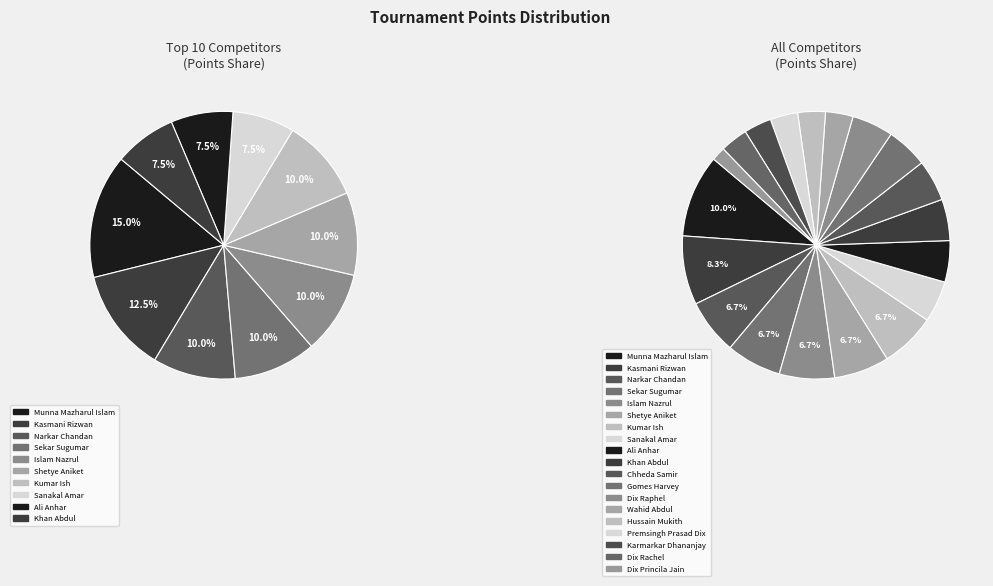

What is the change in value from Munna Mazharul Islam to Premsingh Prasad Dix?

-8